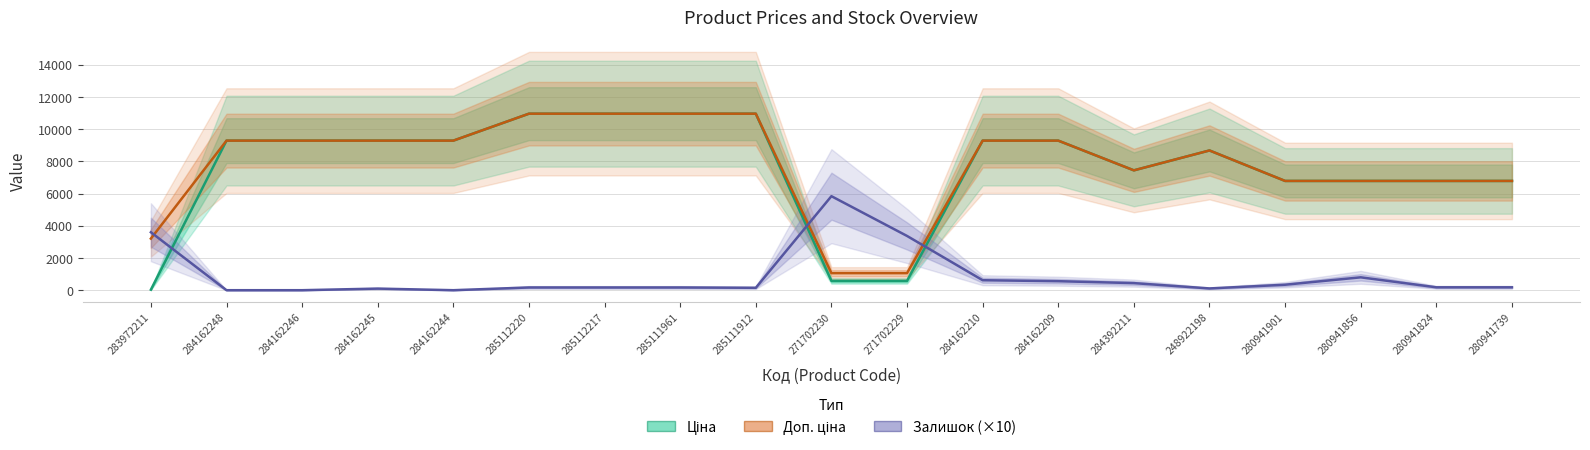

Does the chart display data point markers on the line(s)?

No